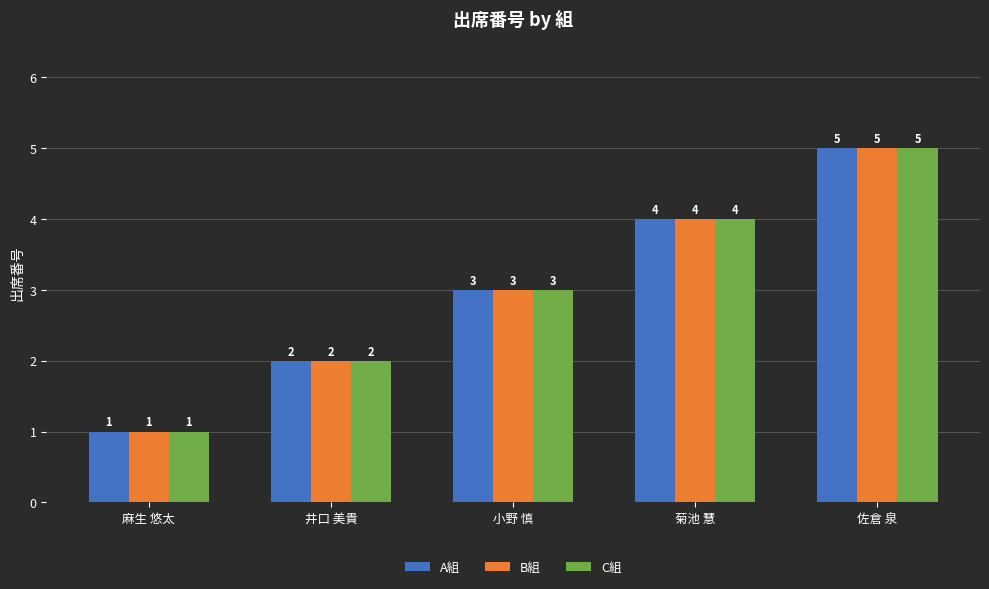

What is the approximate value of B組 at 麻生 悠太?

1